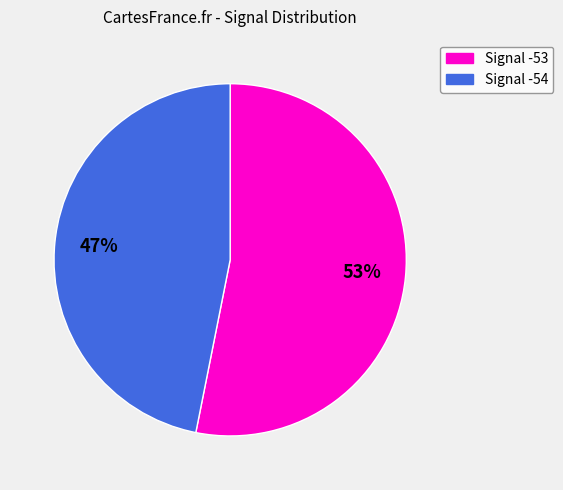

Is there a majority slice in this chart?

Yes